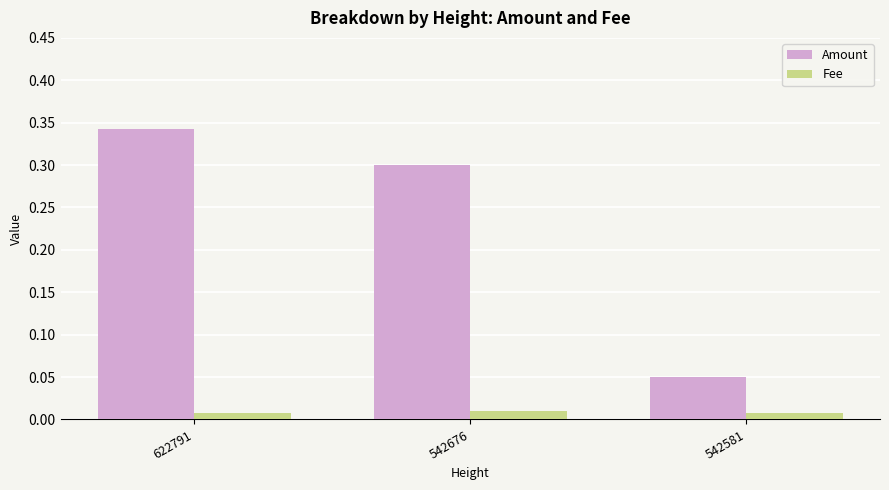

Which label corresponds to the largest value in the chart?

622791